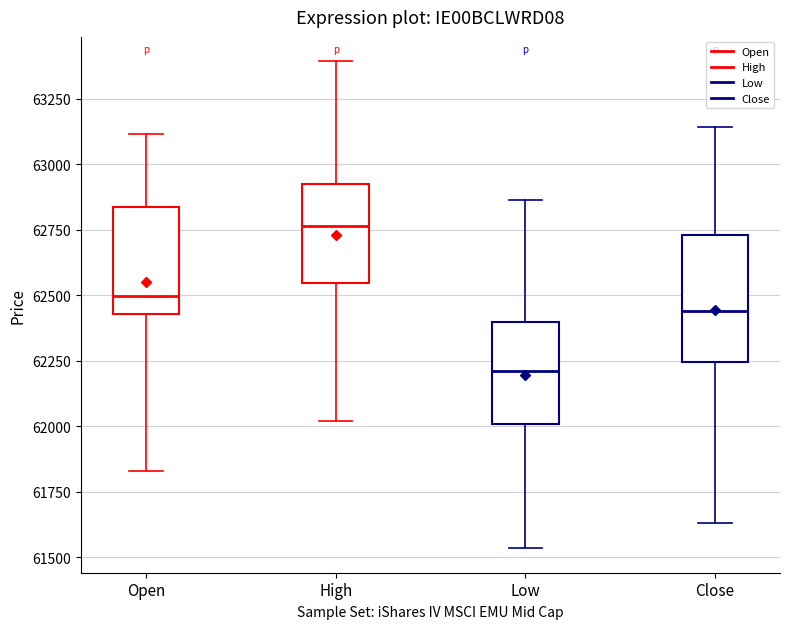

Reading left to right, transcribe this box plot: for each box, give where its median line is, the range the box spans, and where its two whiskers end, as read against the y-axis. The values are not printed on the chart, so give them approximately, as read against the axis.

Open: median 62500, box 62450 to 62850, whiskers 61850 to 63100
High: median 62750, box 62550 to 62950, whiskers 62000 to 63400
Low: median 62200, box 62000 to 62400, whiskers 61550 to 62850
Close: median 62450, box 62250 to 62750, whiskers 61650 to 63150